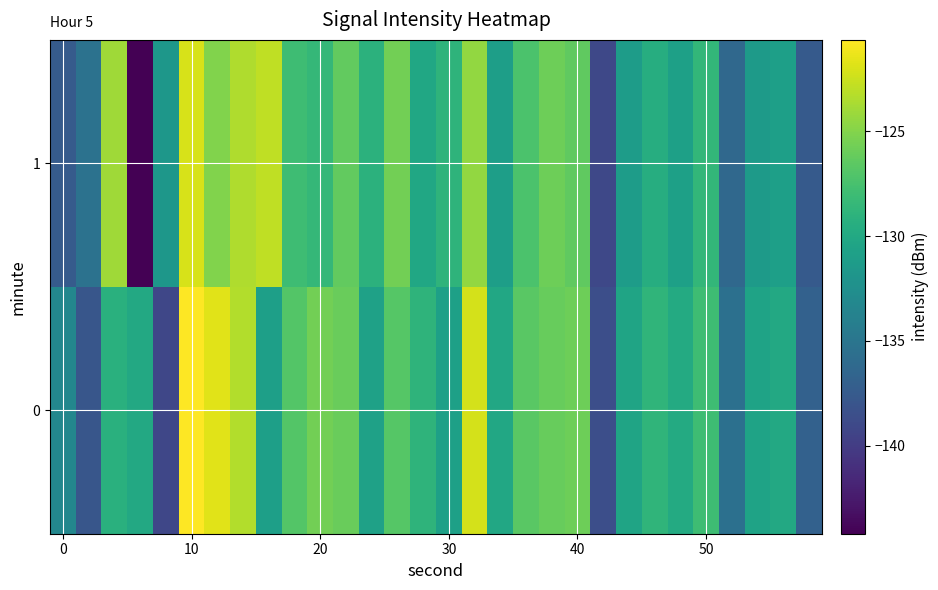

Which series has the largest range (max minus min)?

1